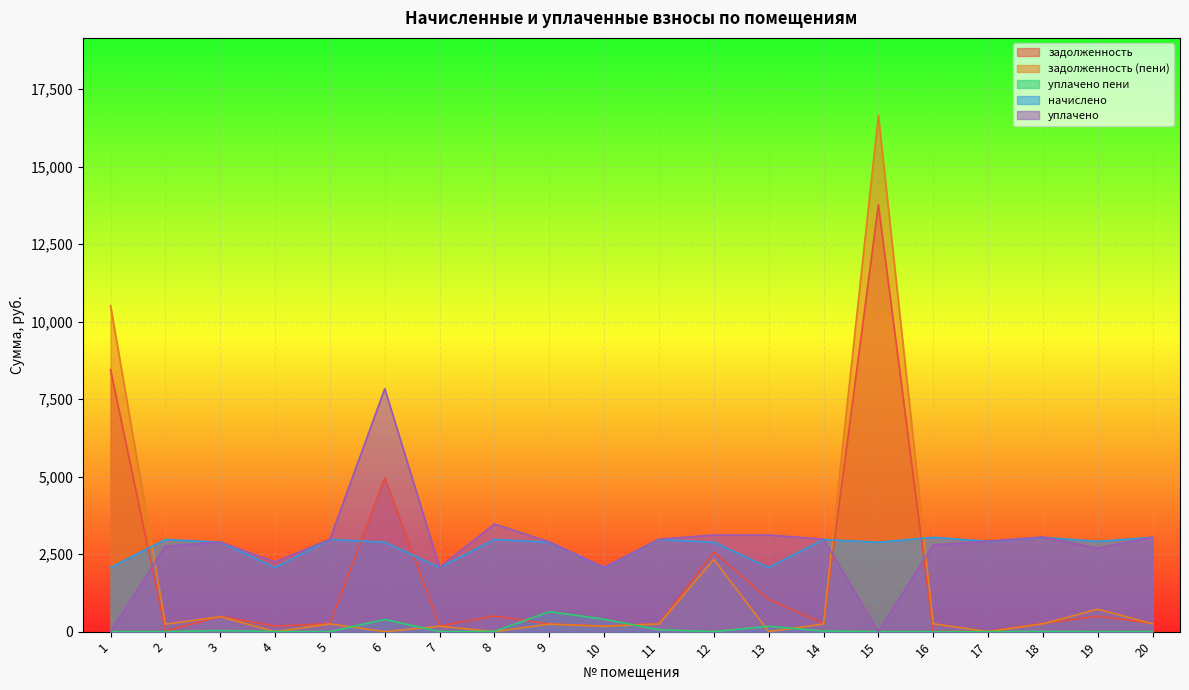

Reading left to right, extract all data points from this chart.

задолженность: 1=8452.4	2=21.9	3=489.3	4=178.4	5=256.5	6=4955.9	7=178.4	8=500.3	9=248.9	10=178.4	11=256.5	12=2563.1	13=1040.3	14=257.0	15=13773.2	16=8.9	17=8.6	18=265.7	19=501.0	20=262.4
задолженность (пени): 1=10520.9	2=239.5	3=480.8	4=0.0	5=247.8	6=0.0	7=172.4	8=0.0	9=240.4	10=172.4	11=247.8	12=2331.0	13=0.0	14=247.8	15=16658.2	16=253.4	17=0.0	18=253.4	19=723.9	20=253.4
уплачено пени: 1=0.0	2=0.0	3=34.1	4=3.6	5=0.0	6=394.1	7=0.0	8=8.5	9=643.7	10=400.3	11=60.7	12=0.0	13=172.4	14=18.8	15=0.0	16=0.0	17=1.4	18=3.9	19=0.0	20=0.1
начислено: 1=2068.4	2=2973.4	3=2884.9	4=2068.4	5=2973.4	6=2884.9	7=2068.4	8=2973.4	9=2884.9	10=2068.4	11=2973.4	12=2884.9	13=2068.4	14=2973.4	15=2884.9	16=3041.4	17=2912.2	18=3041.4	19=2912.2	20=3041.4
уплачено: 1=0.0	2=2755.7	3=2893.4	4=2246.9	5=2982.1	6=7840.9	7=2074.5	8=3473.6	9=2893.4	10=2074.5	11=2982.1	12=3117.0	13=3116.1	14=2982.6	15=0.0	16=2797.0	17=2920.7	18=3053.6	19=2689.2	20=3050.3